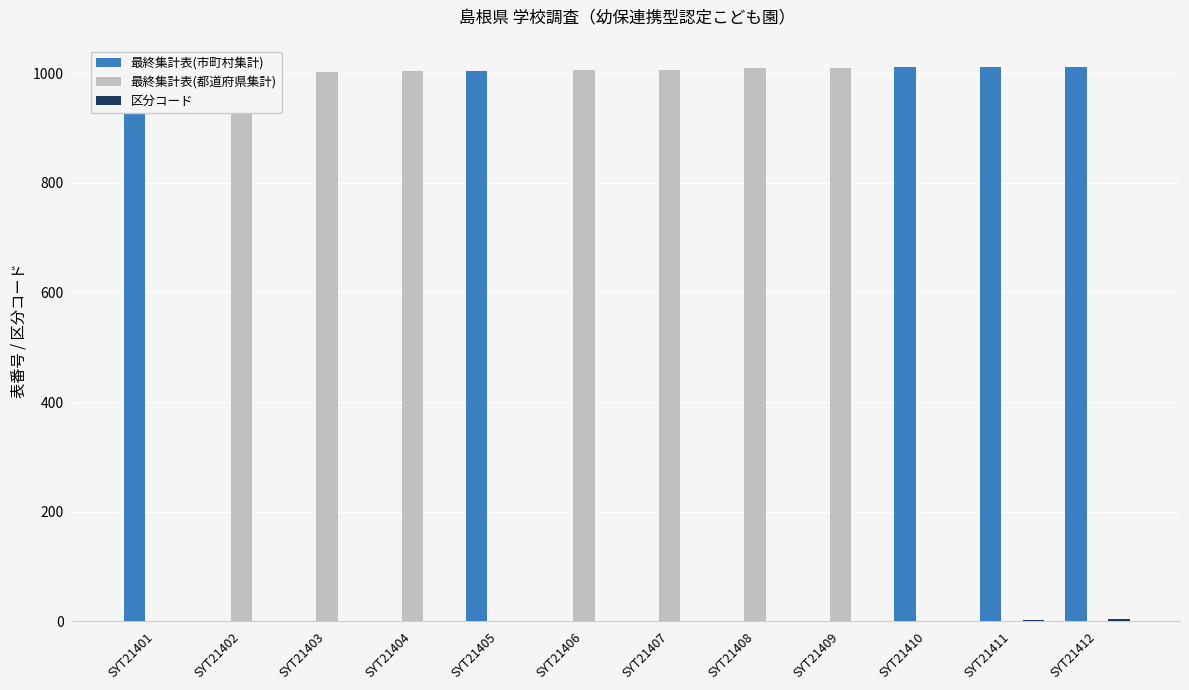

How many groups of bars are there?

12